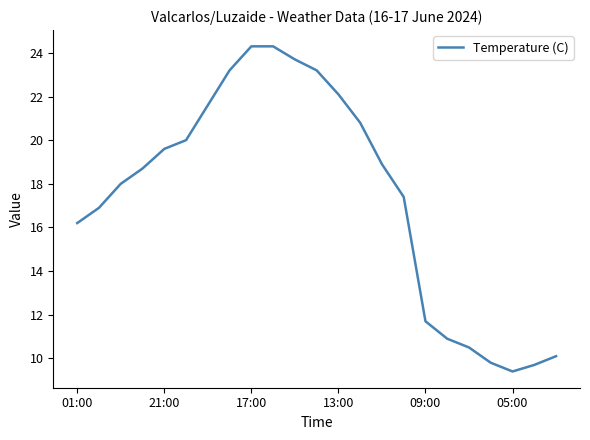

What is the greatest value displayed?

24.3